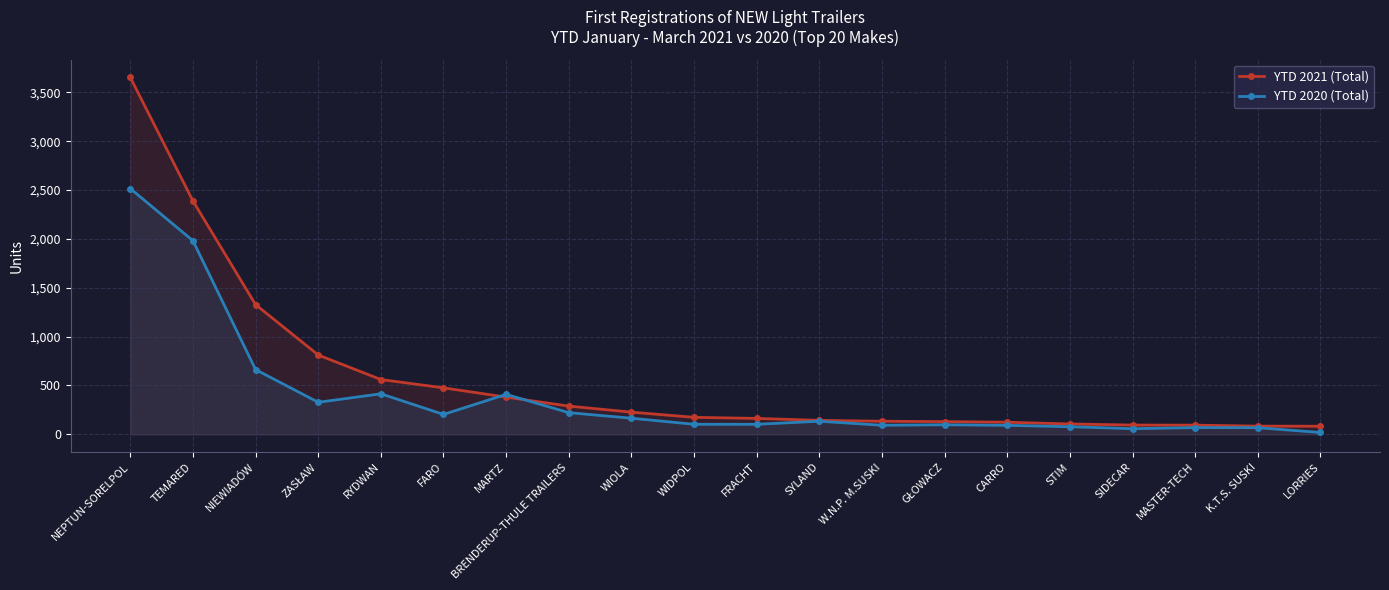

How many data points does each series have?

20